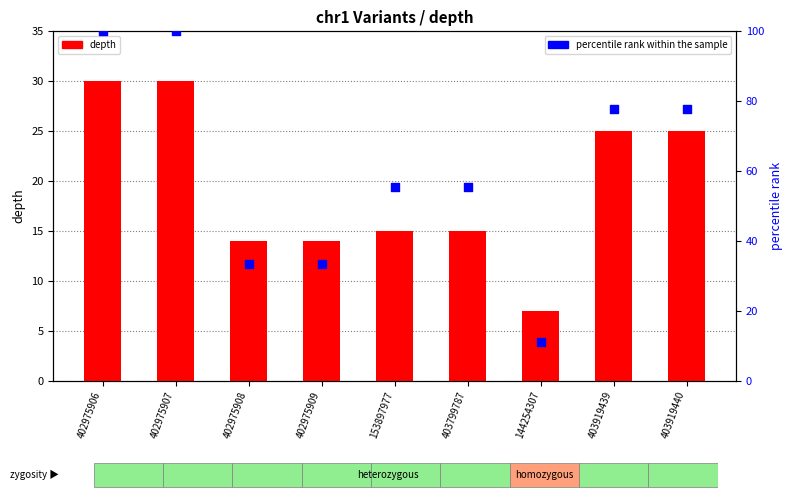

Which series reaches the maximum Y coordinate?

percentile rank within the sample